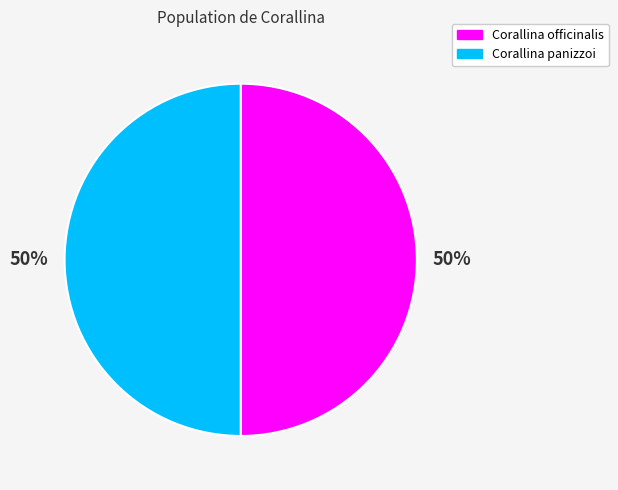

To the nearest percent, what is the average slice percentage?

50%